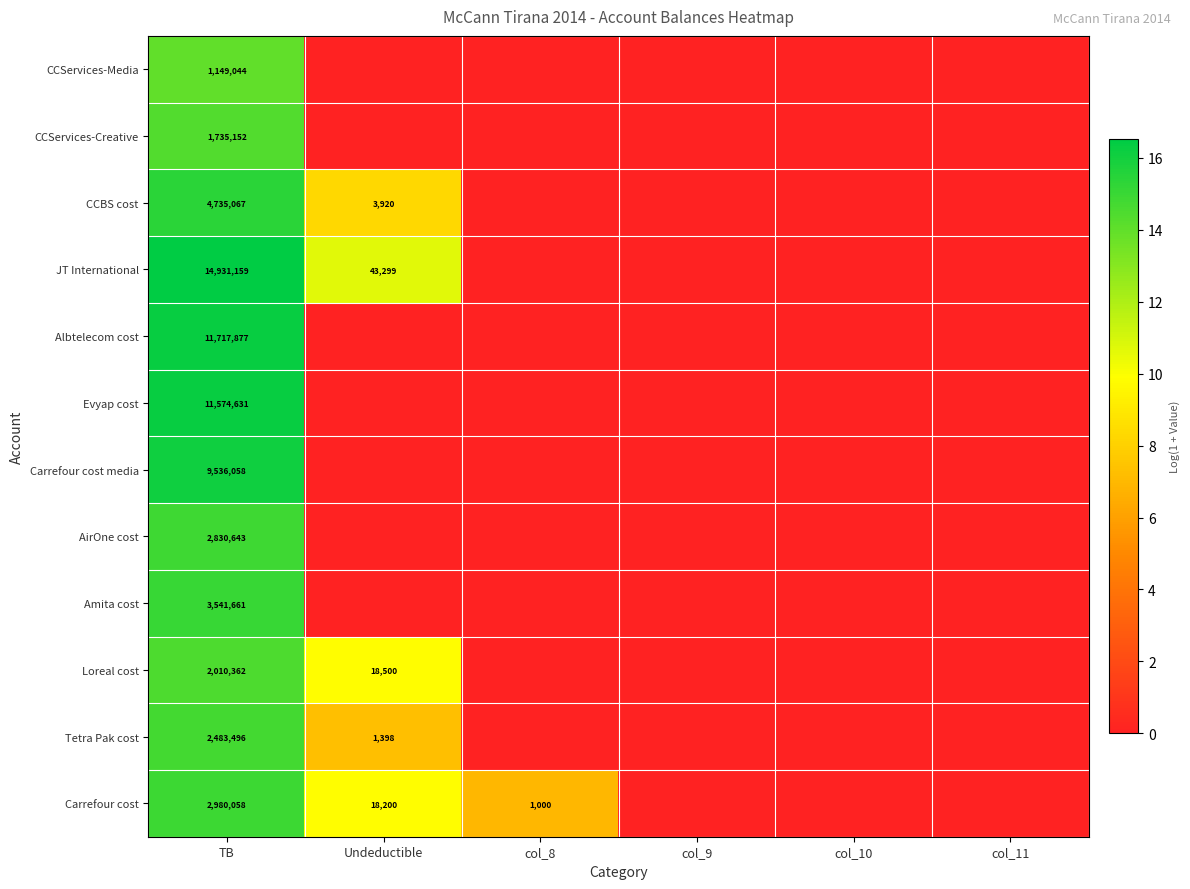

At which category is the sum across all series the highest?

TB